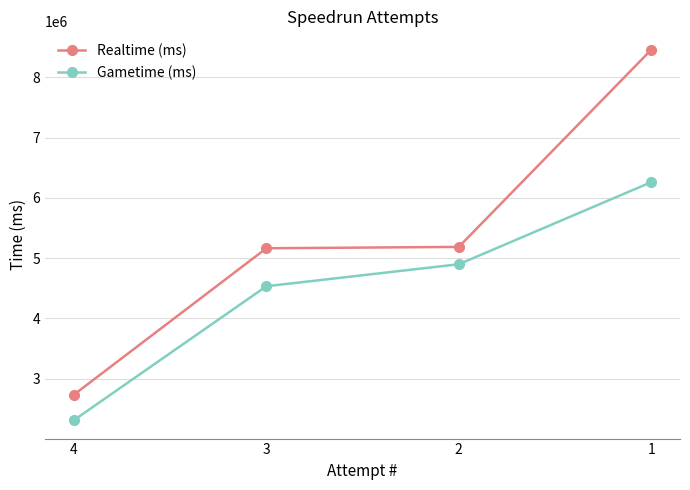

What is the total value across all series at 3?

9696365